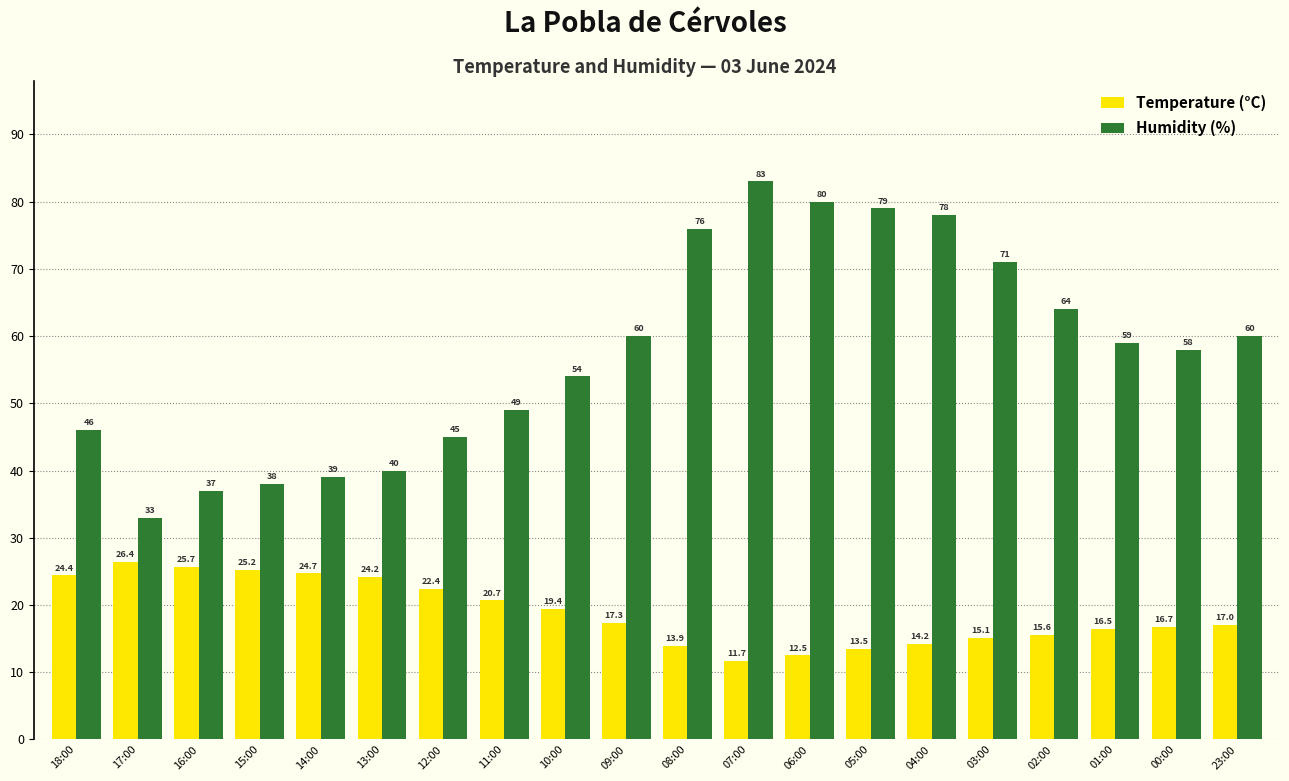

At which label is Humidity (%) closest to 58?

00:00